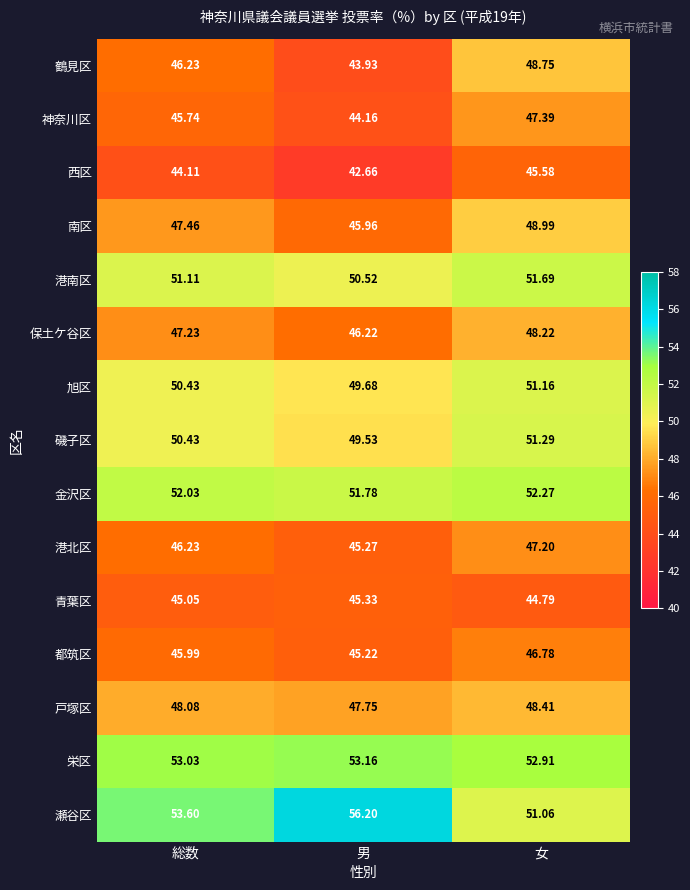

What is the maximum value shown in the chart?

56.2